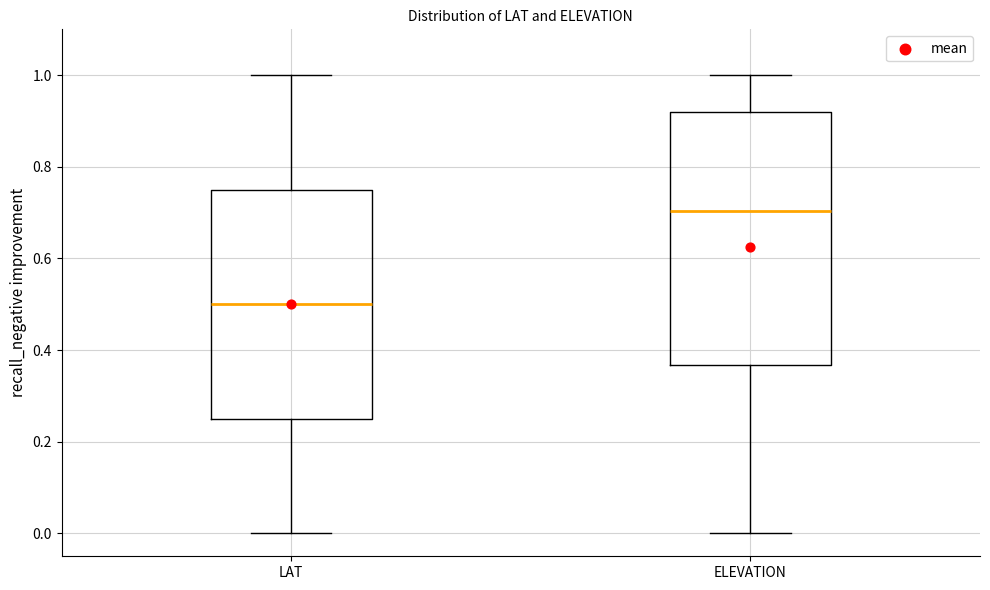

Which box's median line is the highest?

ELEVATION